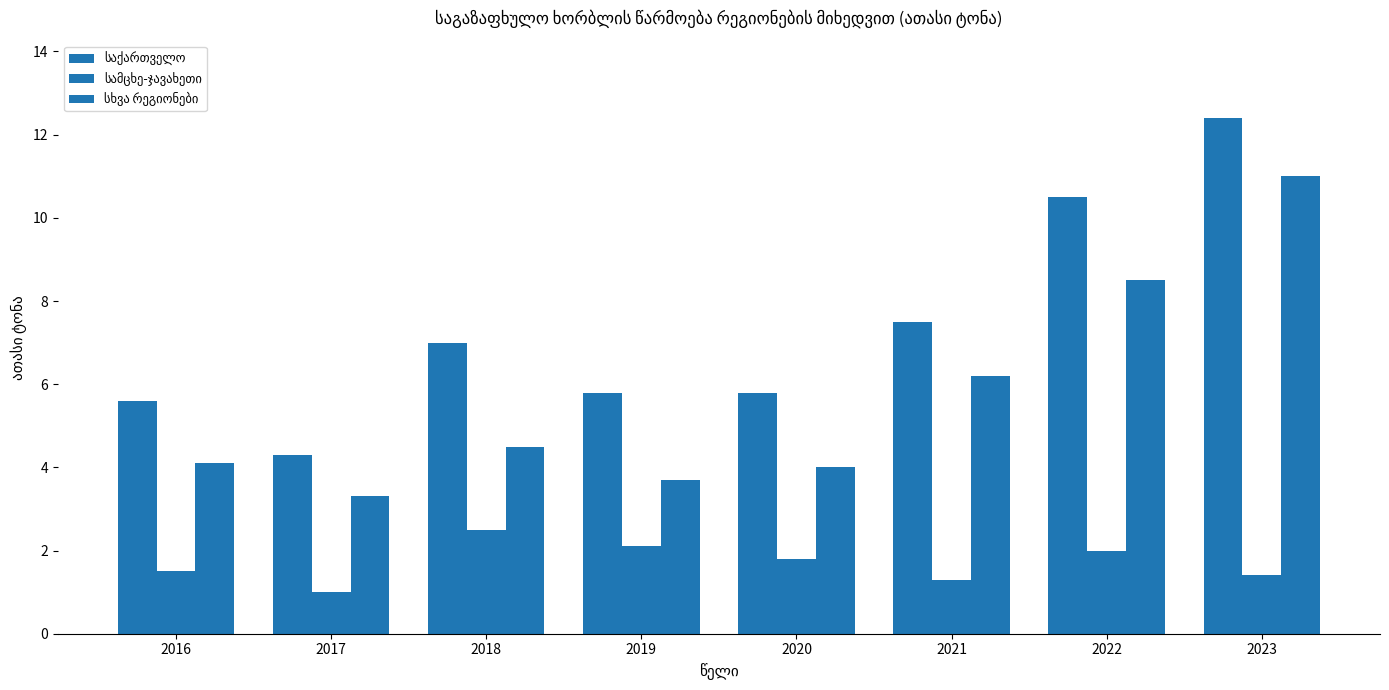

Are the bars horizontal?

No